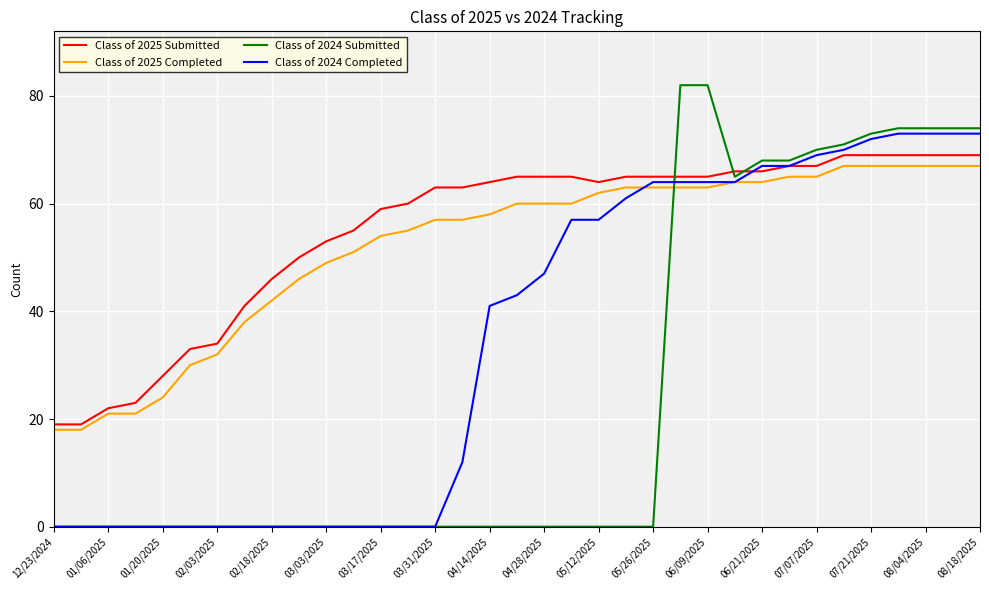

What is the maximum value for Class of 2025 Submitted?

69